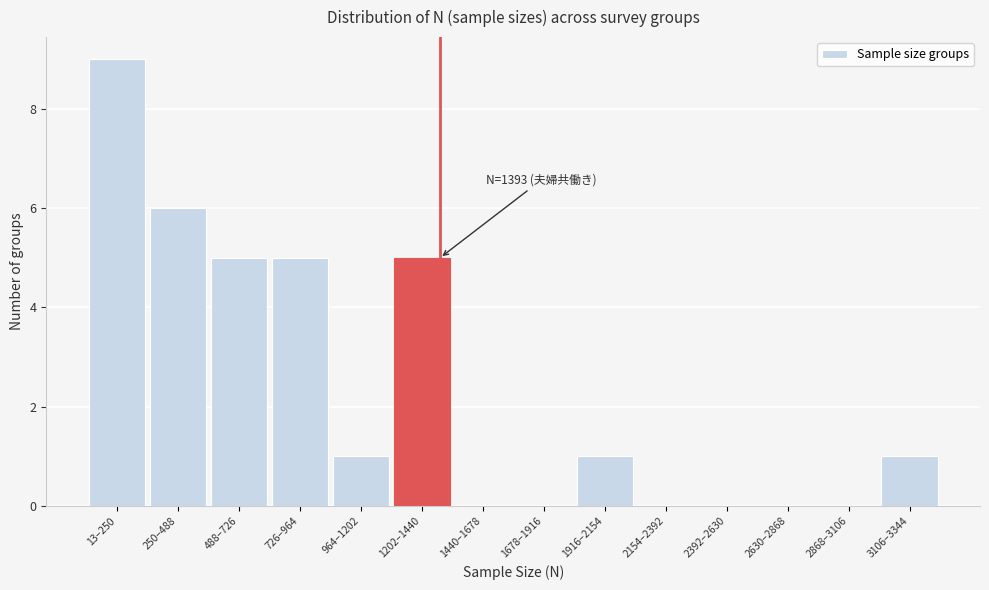

Reading left to right, list all the values displayed in this chart.

13–250=9	250–488=6	488–726=5	726–964=5	964–1202=1	1202–1440=5	1440–1678=0	1678–1916=0	1916–2154=1	2154–2392=0	2392–2630=0	2630–2868=0	2868–3106=0	3106–3344=1